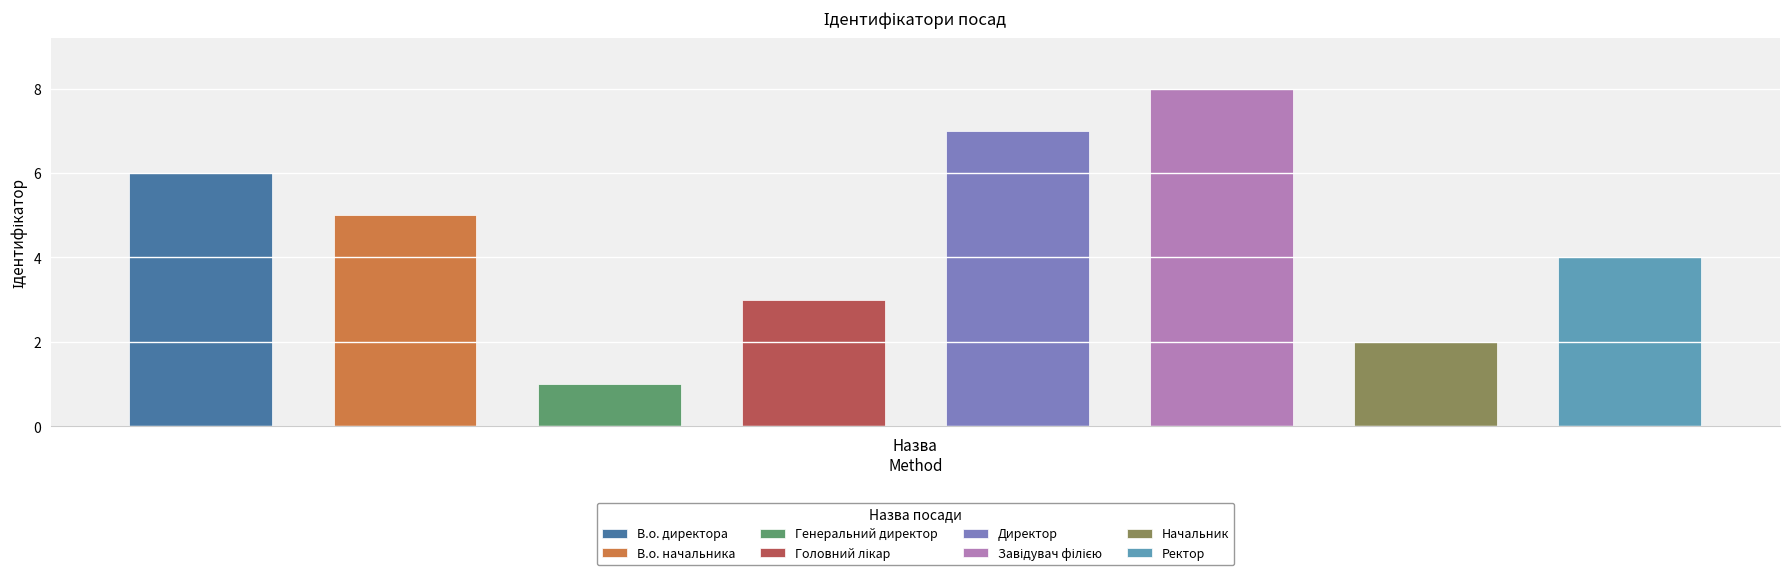

What is the maximum value shown in the chart?

8